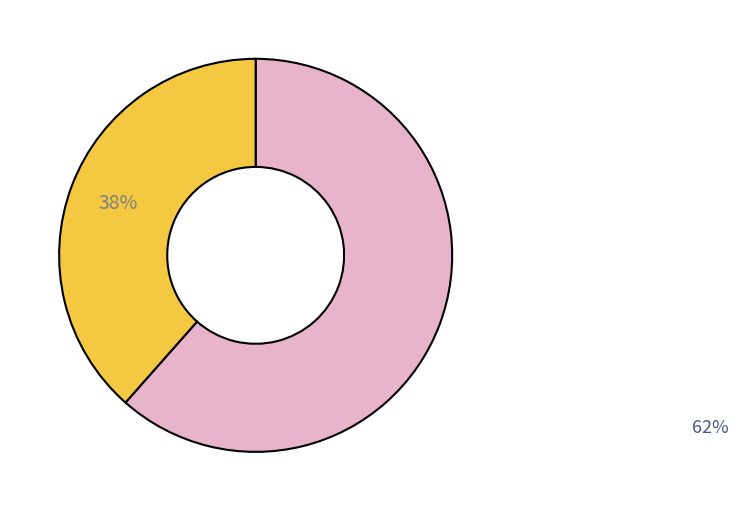

To the nearest percent, what is the average slice percentage?

50%